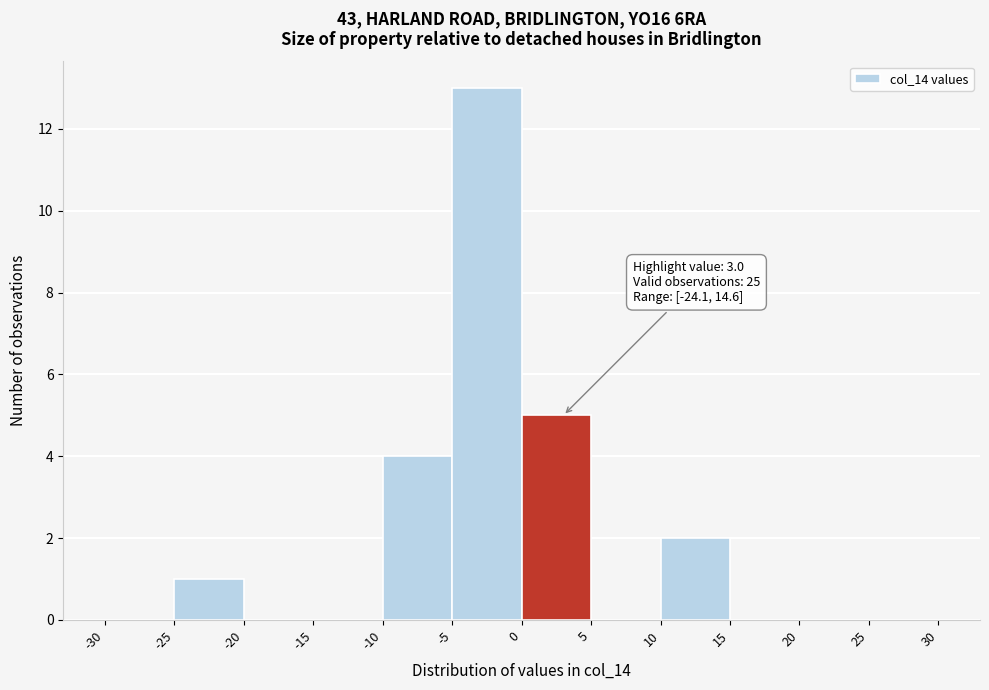

Over which range of the x-axis is the bar tallest?

-5 to 0